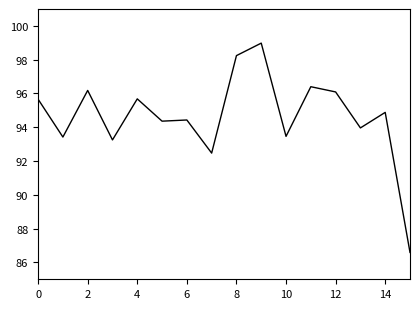

What is the maximum value shown in the chart?

99.0